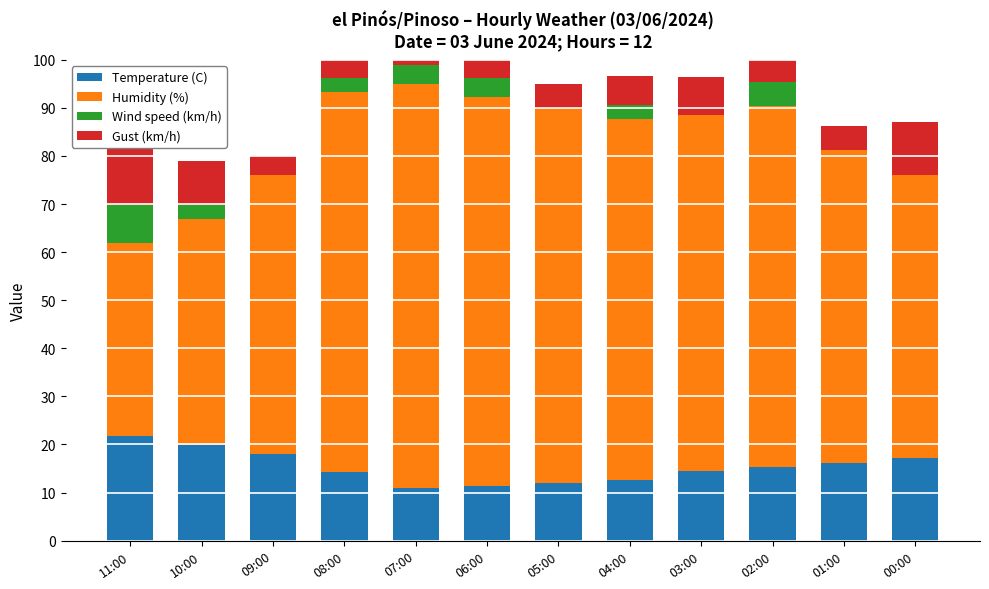

Where is Wind speed (km/h) nearest to the value 4?

07:00